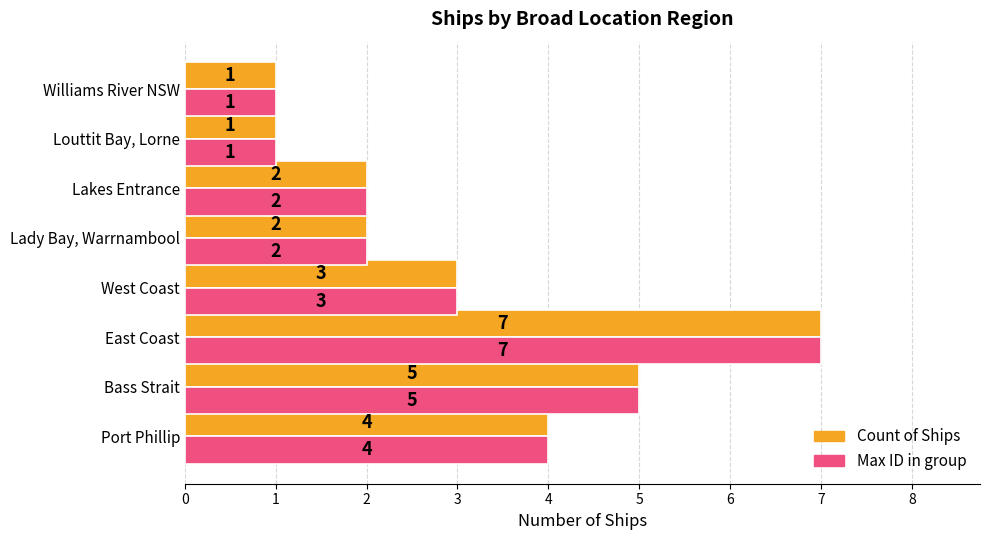

What is the difference between the second highest and minimum values in the Max ID in group series?

4